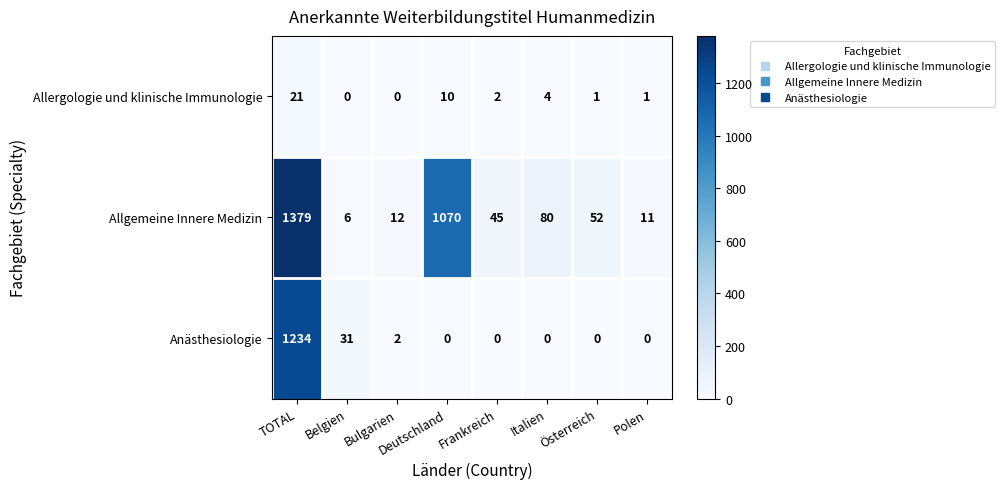

Which label corresponds to the largest value in the chart?

TOTAL